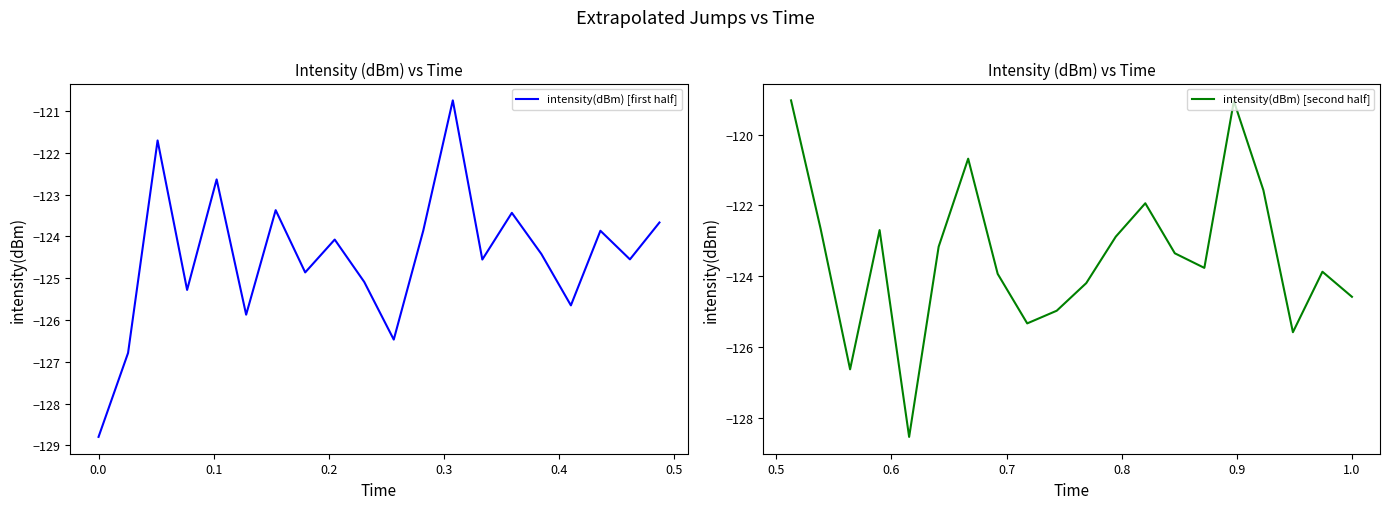

What is the smallest value displayed?

-128.8